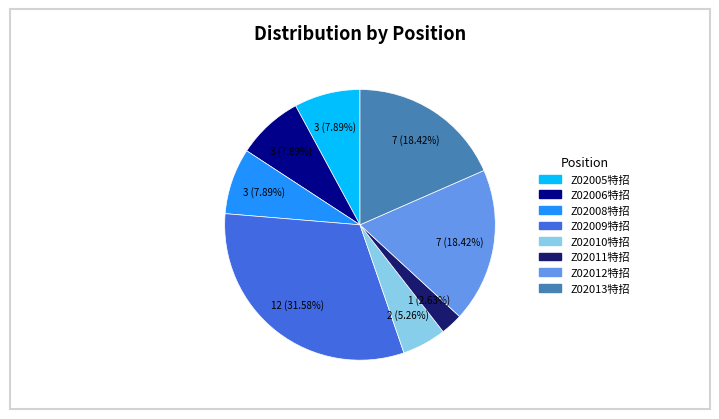

Does Z02013特招 account for over 50% of the chart?

No